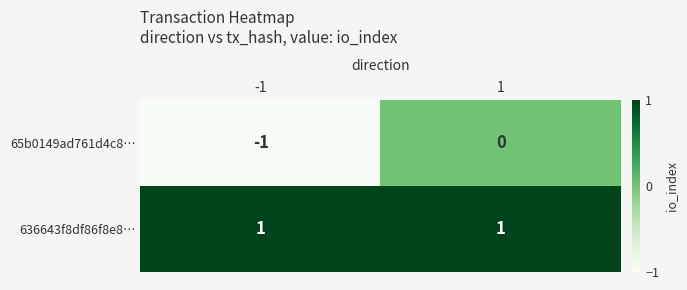

True or false: 65b0149ad761d4c8… has a value of -1 at -1.

True